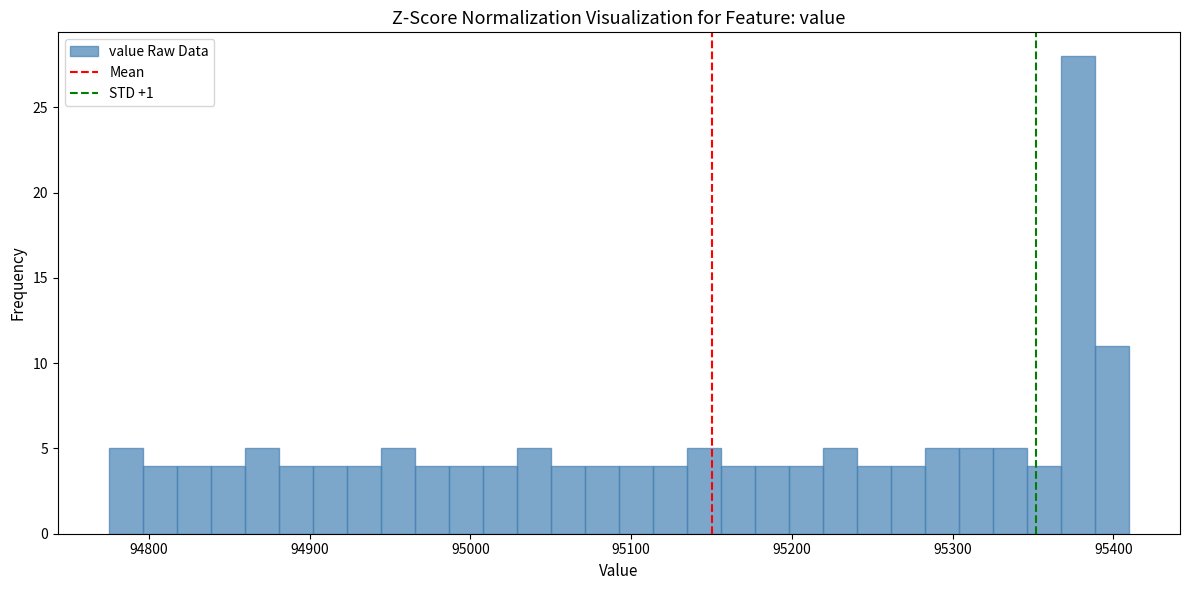

Around what value on the x-axis is the tallest bar? Give the approximate position of its centre, as read against the axis.

95380